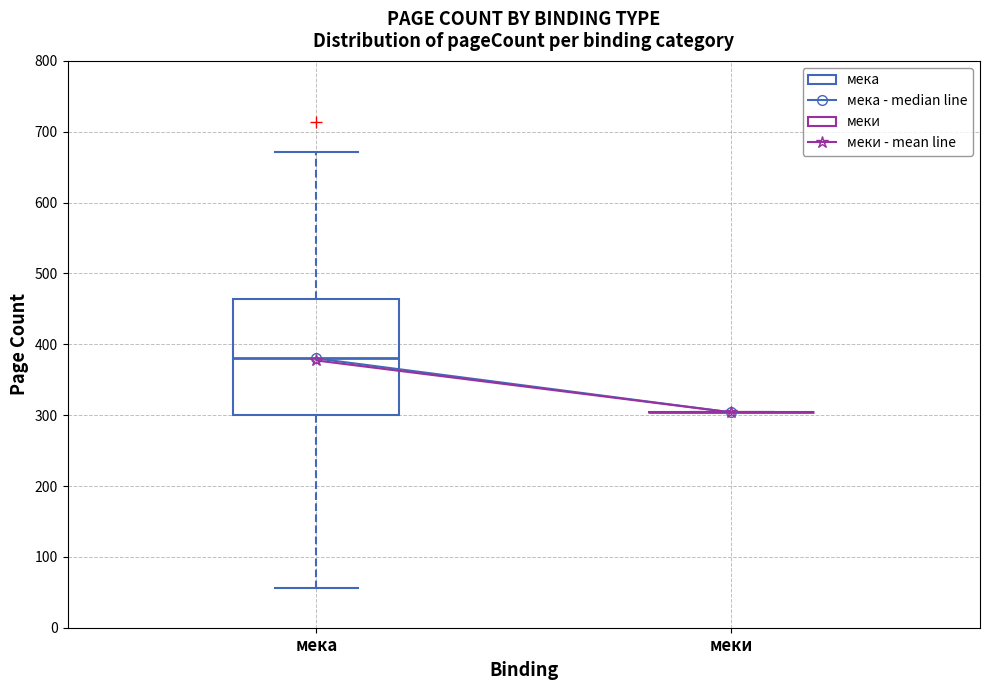

Reading left to right, transcribe this box plot: for each box, give where its median line is, the range the box spans, and where its two whiskers end, as read against the y-axis. The values are not printed on the chart, so give them approximately, as read against the axis.

мека: median 380, box 300 to 460, whiskers 60 to 670
меки: box collapsed to a line at 300, whiskers 300 to 300